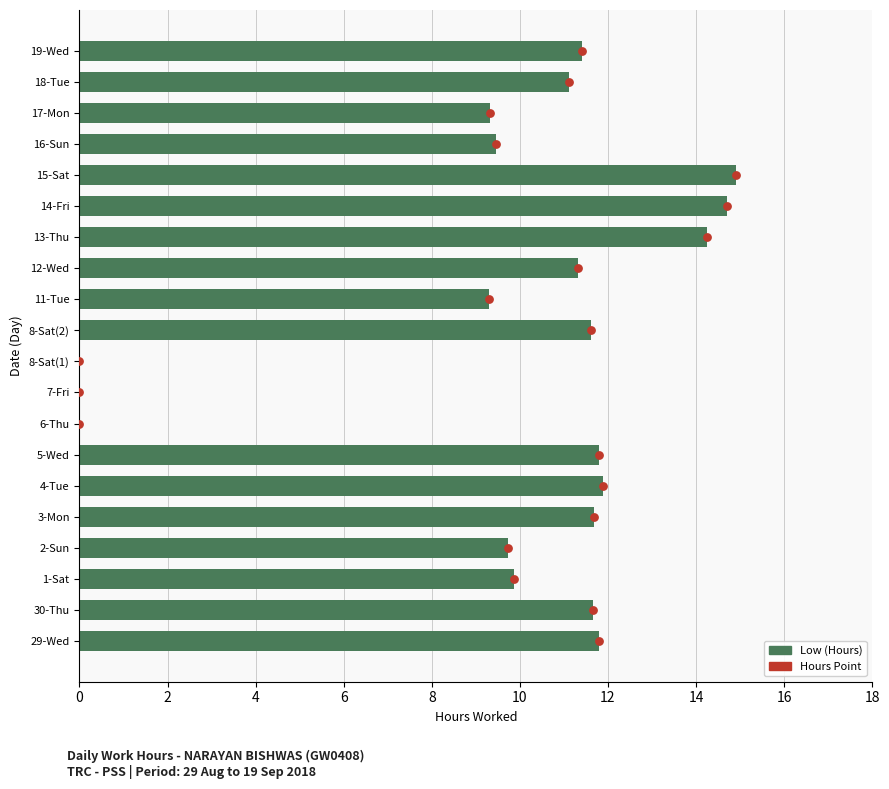

Which series has the widest spread of Y values?

Hours Point